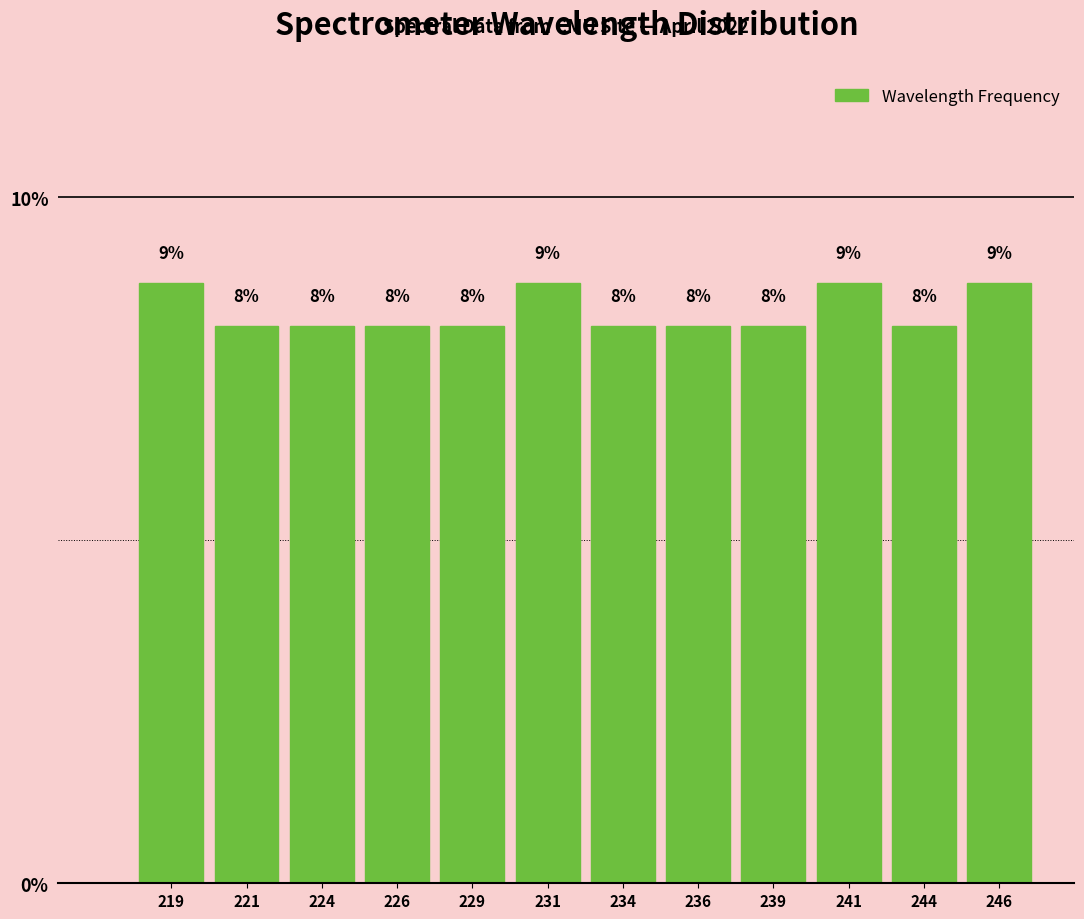

Does the chart contain any negative values?

No